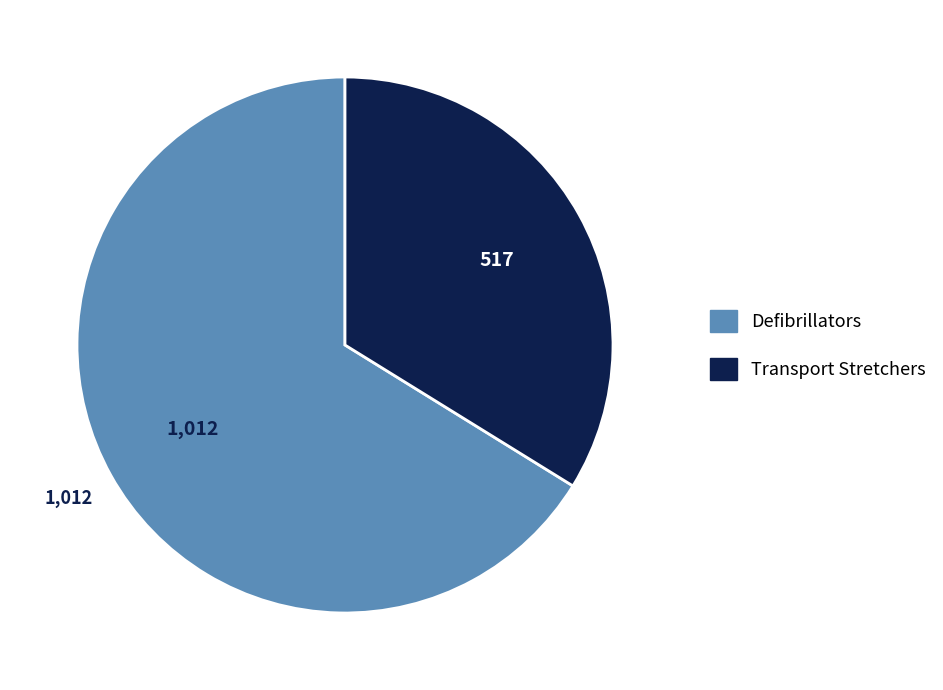

What is the ratio of the value at Defibrillators to the value at Transport Stretchers?

2.0